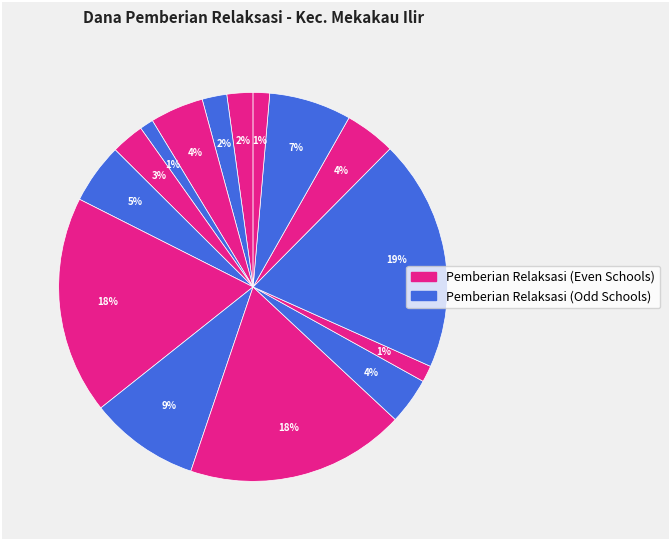

How many segments does this pie chart have?

15